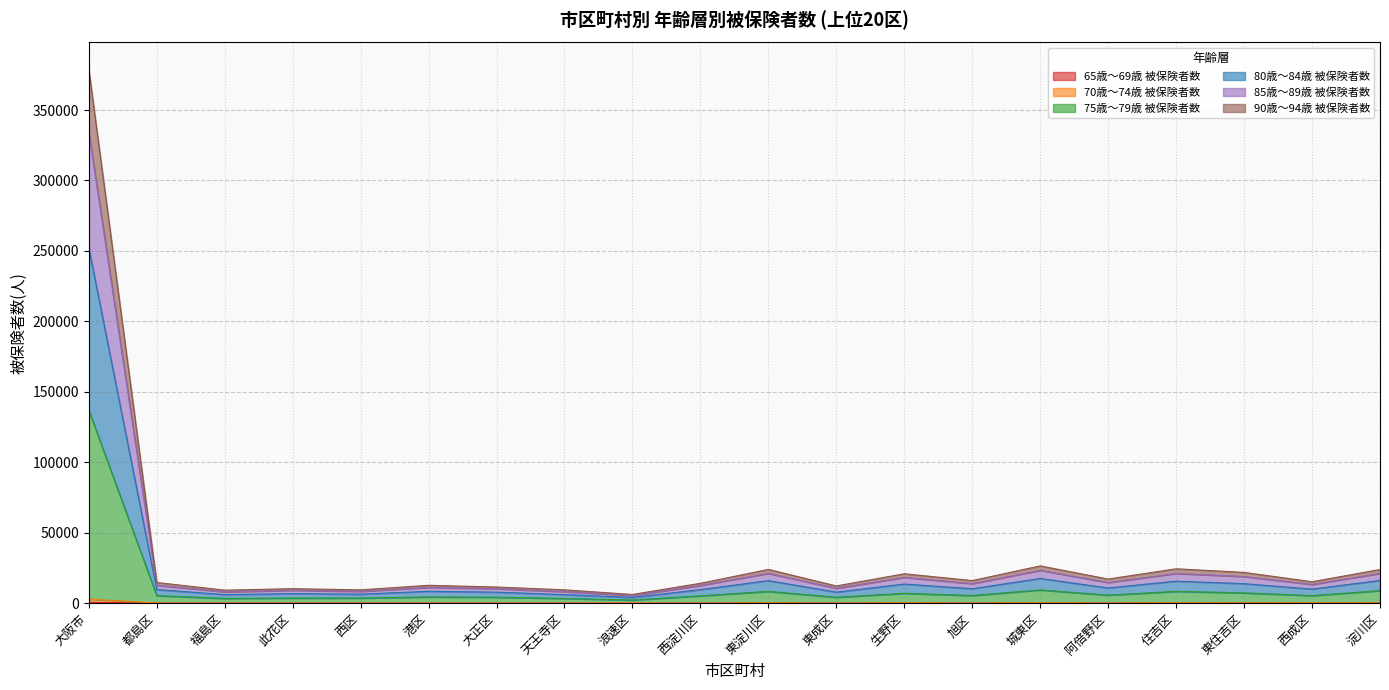

The 65歳～69歳 被保険者数 series shows 37 at 城東区. True or false?

True